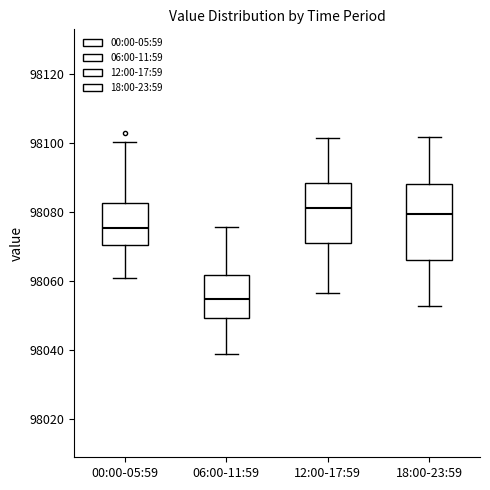

Reading left to right, transcribe this box plot: for each box, give where its median line is, the range the box spans, and where its two whiskers end, as read against the y-axis. The values are not printed on the chart, so give them approximately, as read against the axis.

00:00-05:59: median 98076, box 98070 to 98082, whiskers 98060 to 98100
06:00-11:59: median 98054, box 98050 to 98062, whiskers 98038 to 98076
12:00-17:59: median 98082, box 98072 to 98088, whiskers 98056 to 98102
18:00-23:59: median 98080, box 98066 to 98088, whiskers 98052 to 98102